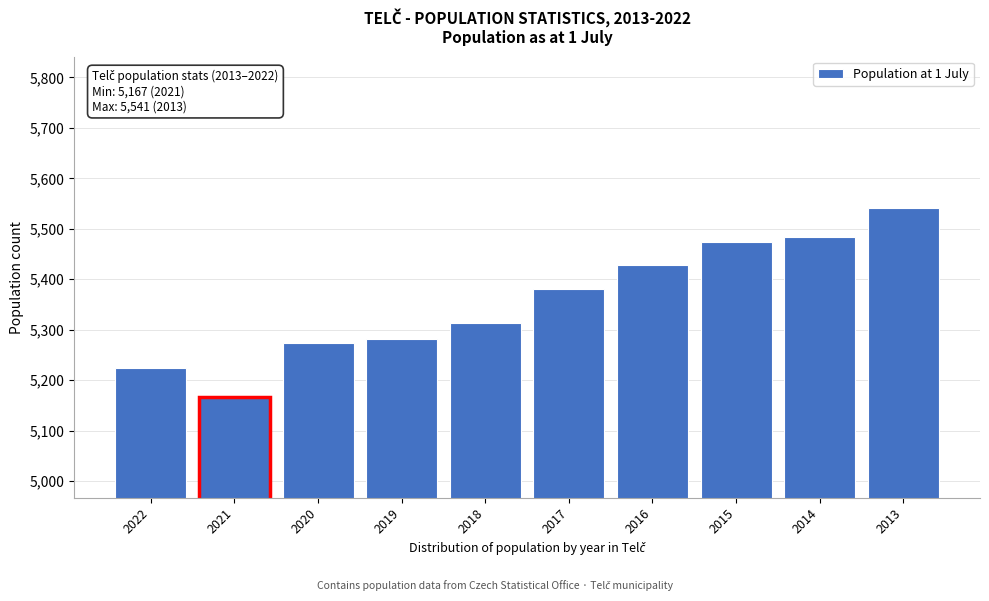

Reading left to right, list all the values displayed in this chart.

2022=5224	2021=5167	2020=5274	2019=5281	2018=5313	2017=5381	2016=5429	2015=5473	2014=5483	2013=5541